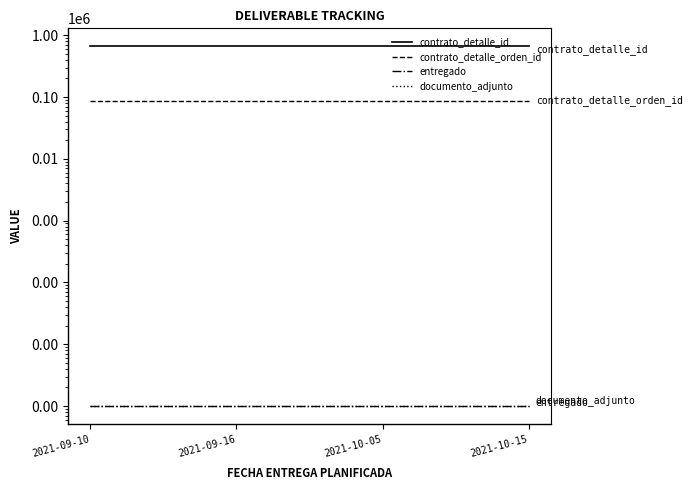

At 2021-10-15, list the series in order from largest to smallest.

contrato_detalle_id, contrato_detalle_orden_id, entregado, documento_adjunto